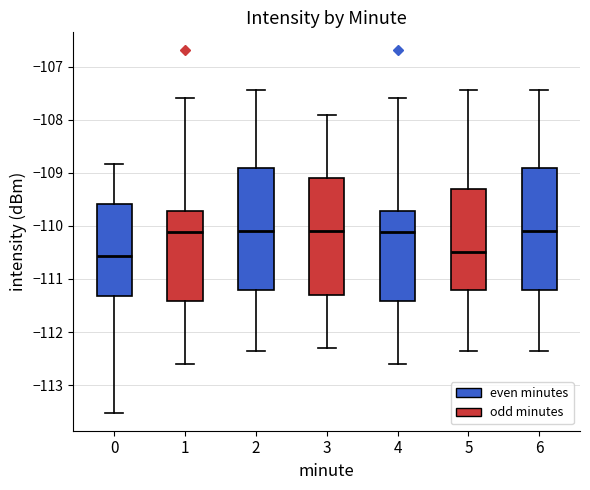

Reading left to right, read every box against the y-axis: the position of its median line, the range the box covers, and the ends of its whiskers. The values are not printed on the chart, so give them approximately, as read against the axis.

0: median -110.6, box -111.3 to -109.6, whiskers -113.5 to -108.8
1: median -110.1, box -111.4 to -109.7, whiskers -112.6 to -107.6
2: median -110.1, box -111.2 to -108.9, whiskers -112.3 to -107.4
3: median -110.1, box -111.3 to -109.1, whiskers -112.3 to -107.9
4: median -110.1, box -111.4 to -109.7, whiskers -112.6 to -107.6
5: median -110.5, box -111.2 to -109.3, whiskers -112.3 to -107.4
6: median -110.1, box -111.2 to -108.9, whiskers -112.3 to -107.4